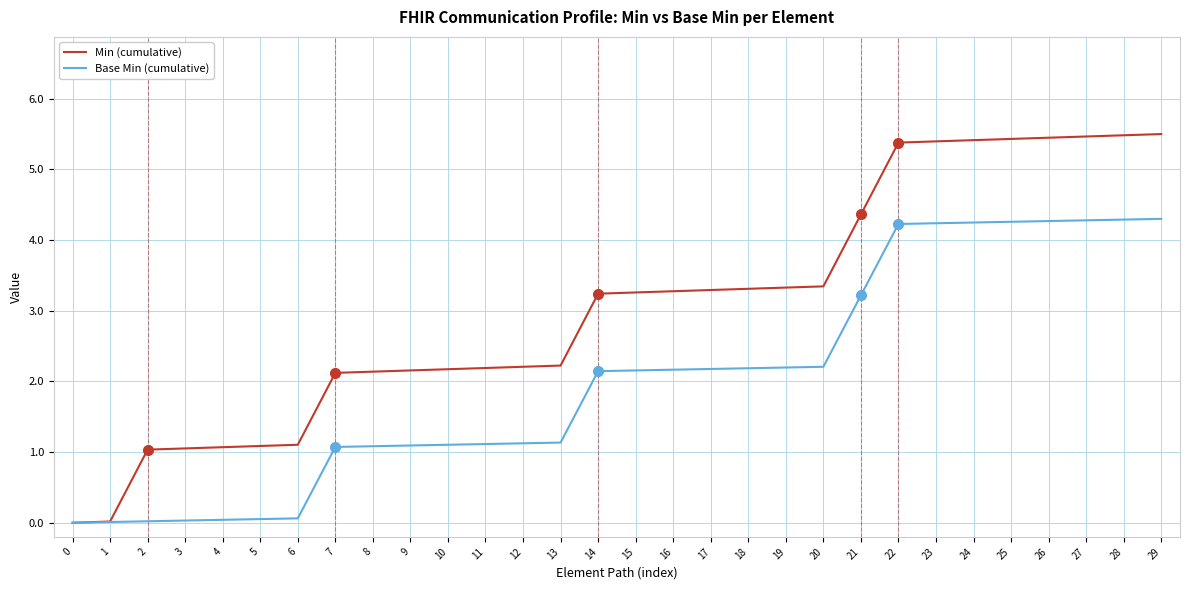

What is the maximum value shown in the chart?

5.5